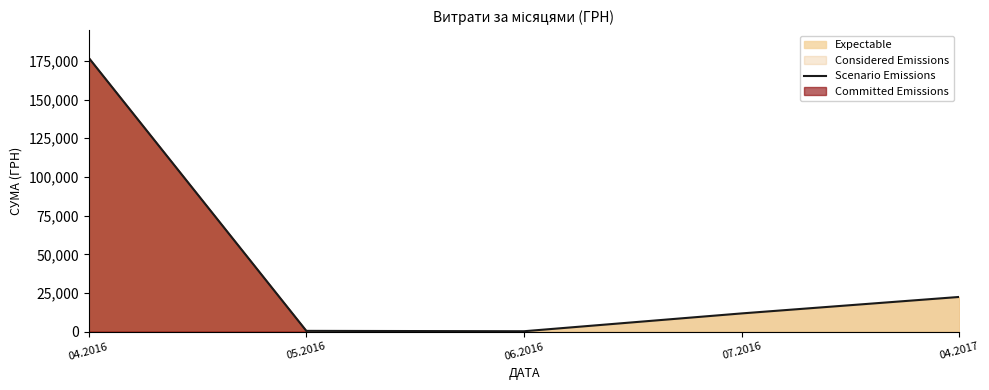

What is the maximum value shown in the chart?

177086.1